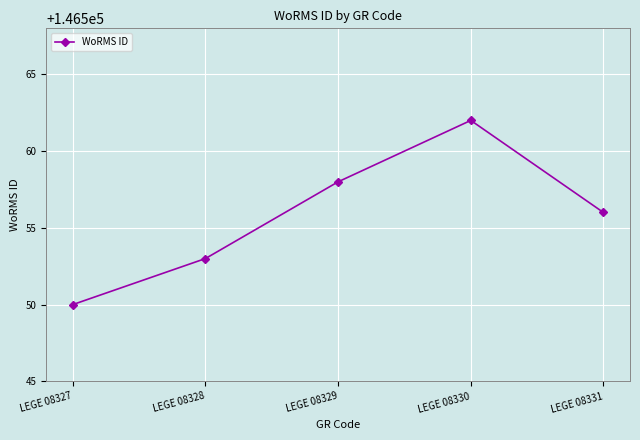

Between LEGE 08331 and LEGE 08330, which is larger?

LEGE 08330